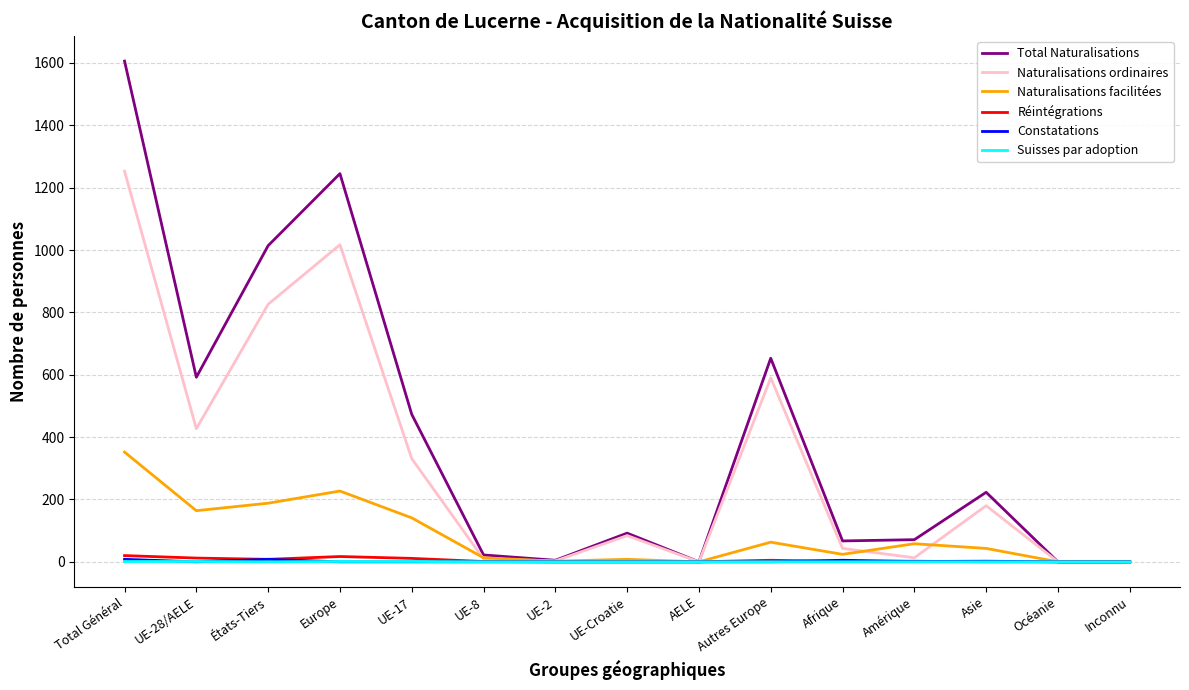

The Total Naturalisations series shows 473 at UE-17. True or false?

True